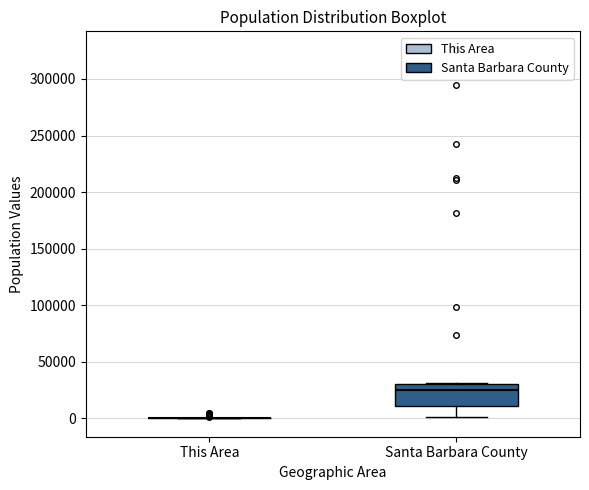

Comparing the boxes themselves (not the whiskers), which one is the tallest?

Santa Barbara County